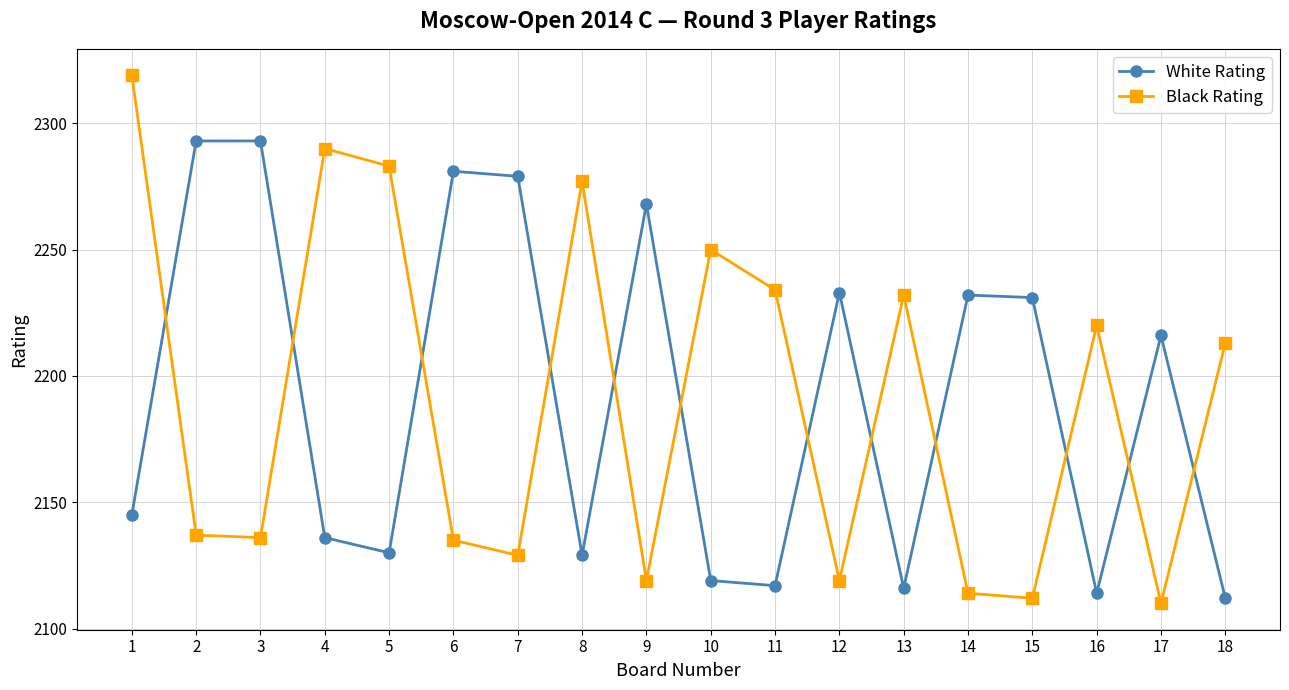

Read the Black Rating value at 8.

2277